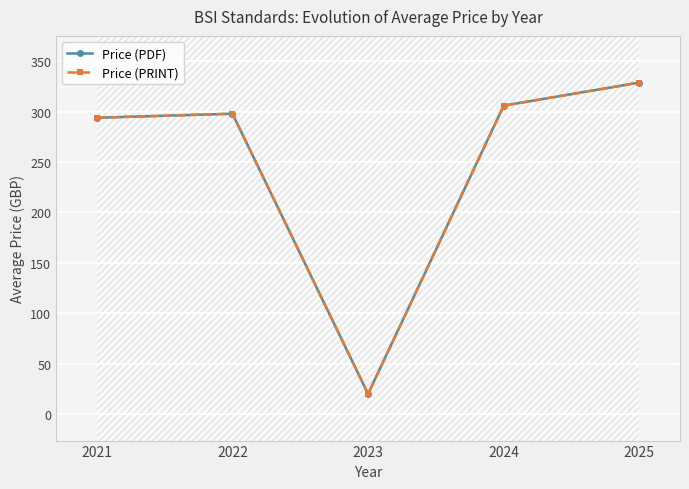

Reading left to right, what are all the values shown in this chart?

Price (PDF): 294.0	298.0	20.0	306.0	328.9
Price (PRINT): 294.0	298.0	20.0	306.0	328.9